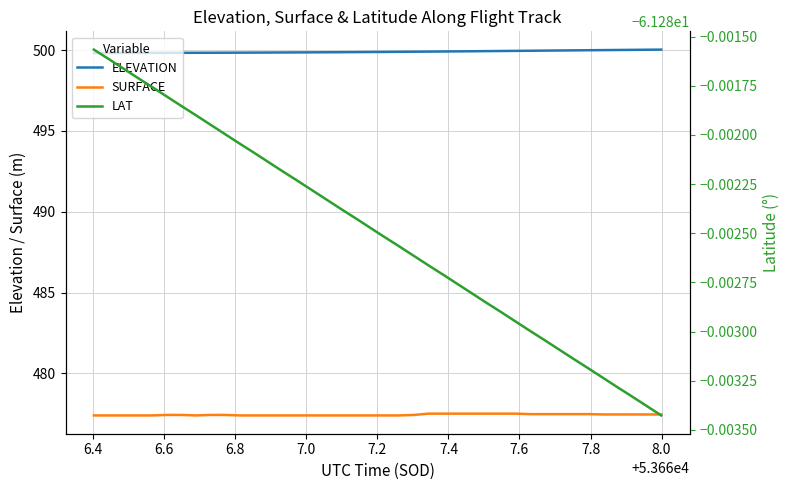

What is the maximum value for SURFACE?

477.5